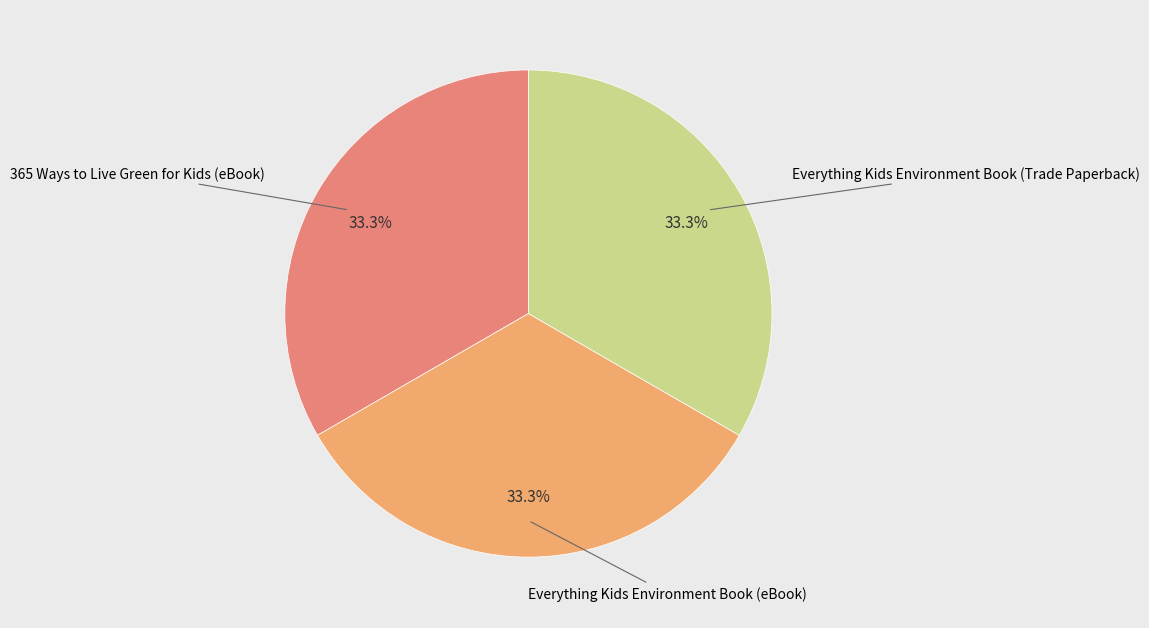

Does any single category account for the majority?

No